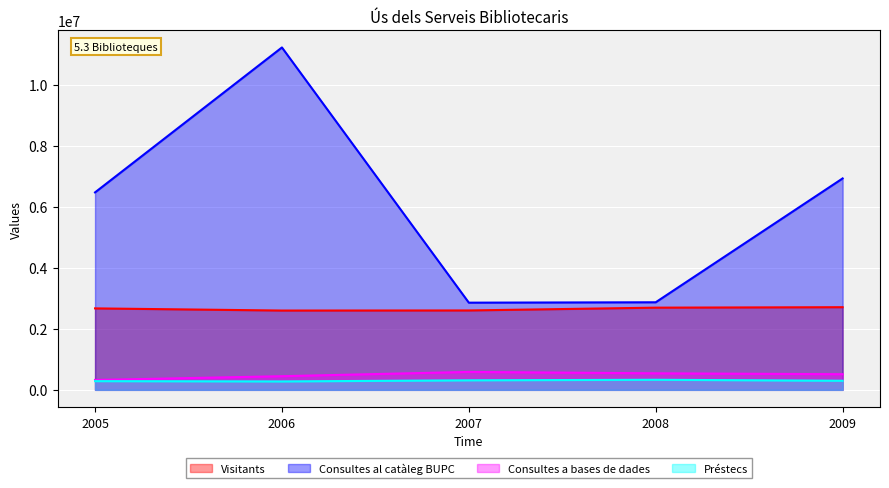

How many data points does each series have?

5